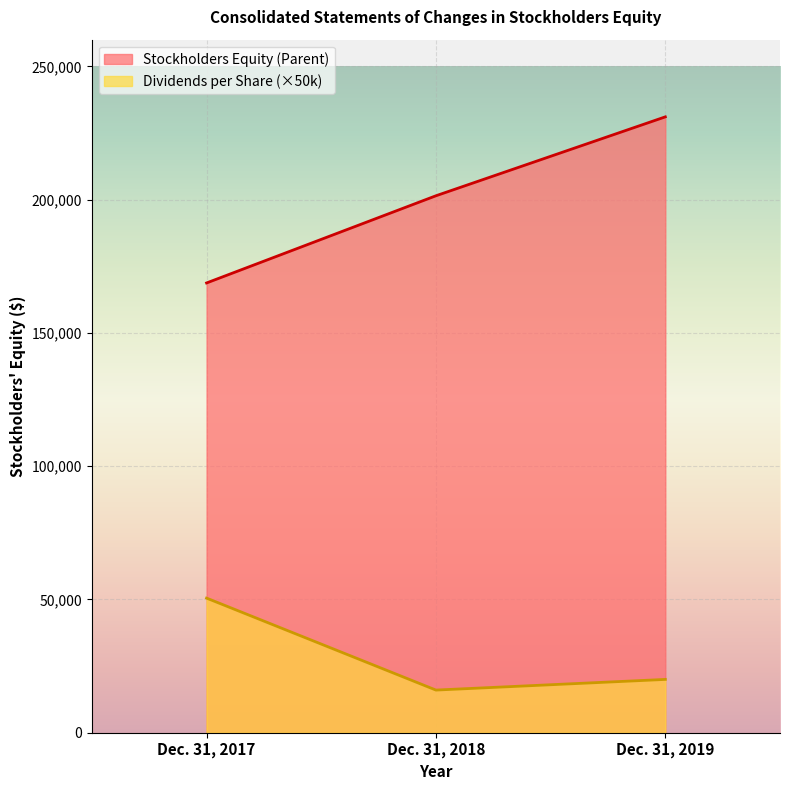

At which category is the sum across all series the highest?

Dec. 31, 2019